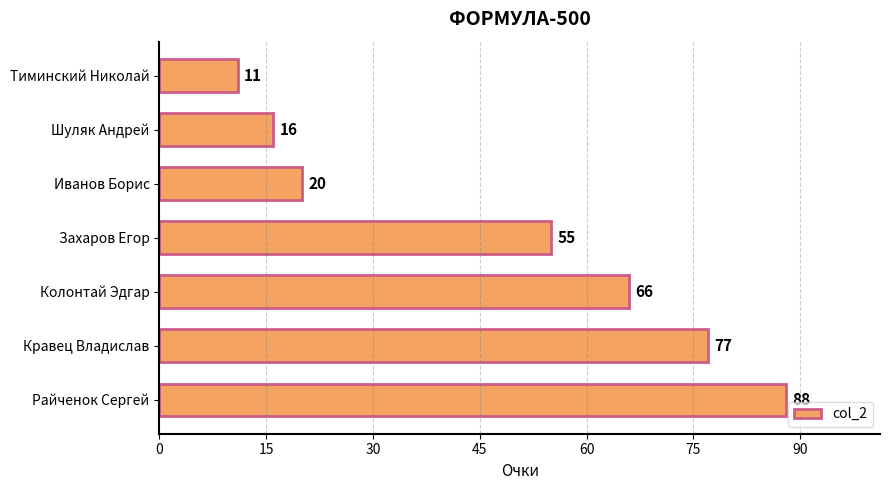

Rank the categories by value from highest to lowest.

Райченок Сергей, Кравец Владислав, Колонтай Эдгар, Захаров Егор, Иванов Борис, Шуляк Андрей, Тиминский Николай